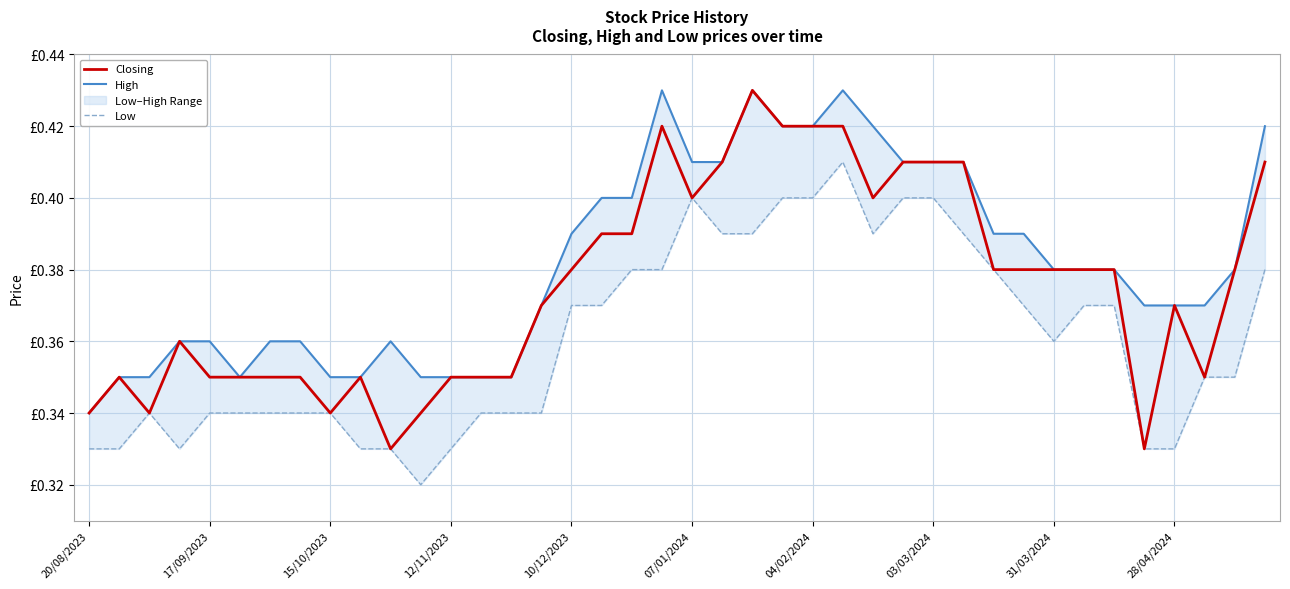

True or false: Low has a value of 0.5 at 31/03/2024.

False